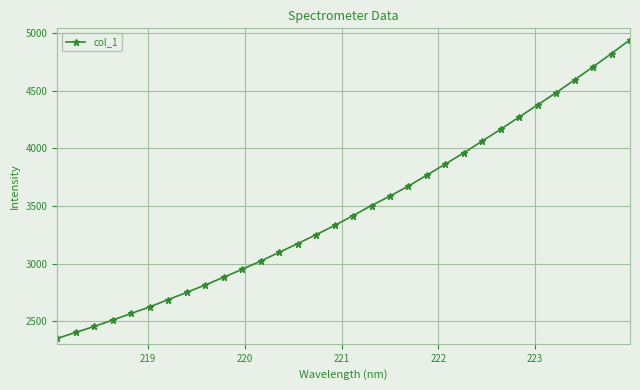

Does the chart display data point markers on the line(s)?

Yes